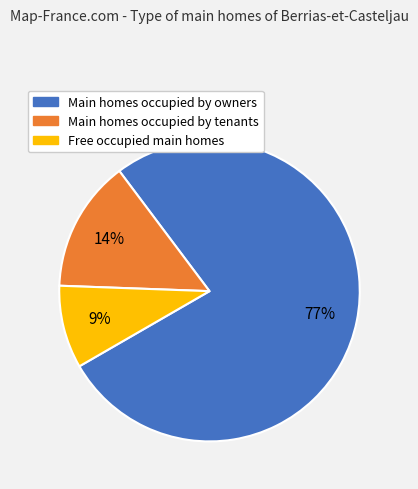

Does any single category account for the majority?

Yes